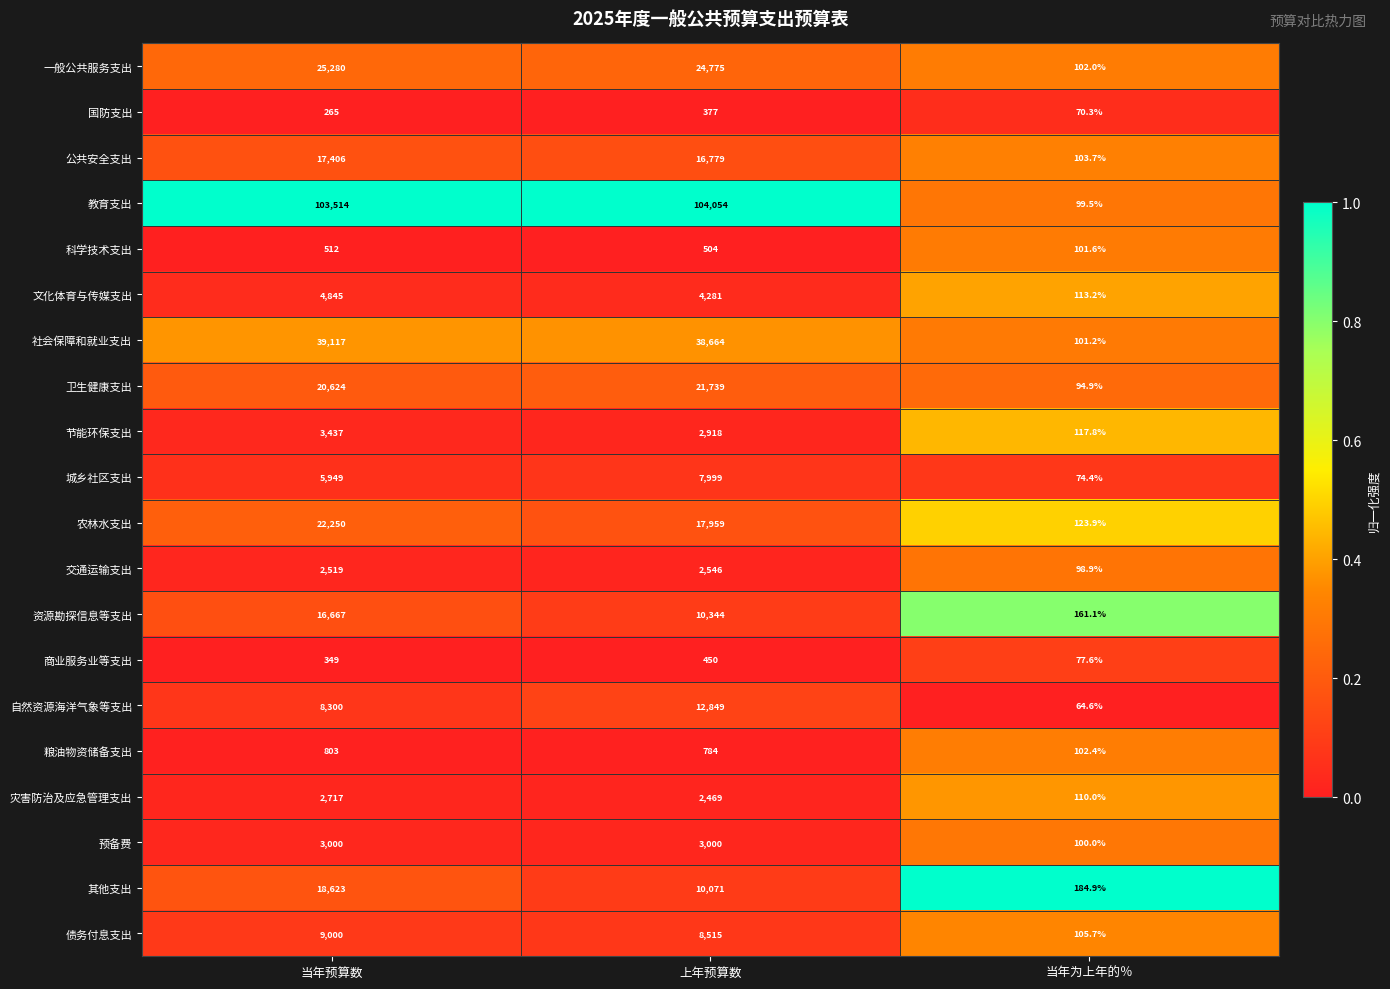

Is the value of 教育支出 at 上年预算数 greater than the value of 卫生健康支出 at 当年预算数?

Yes